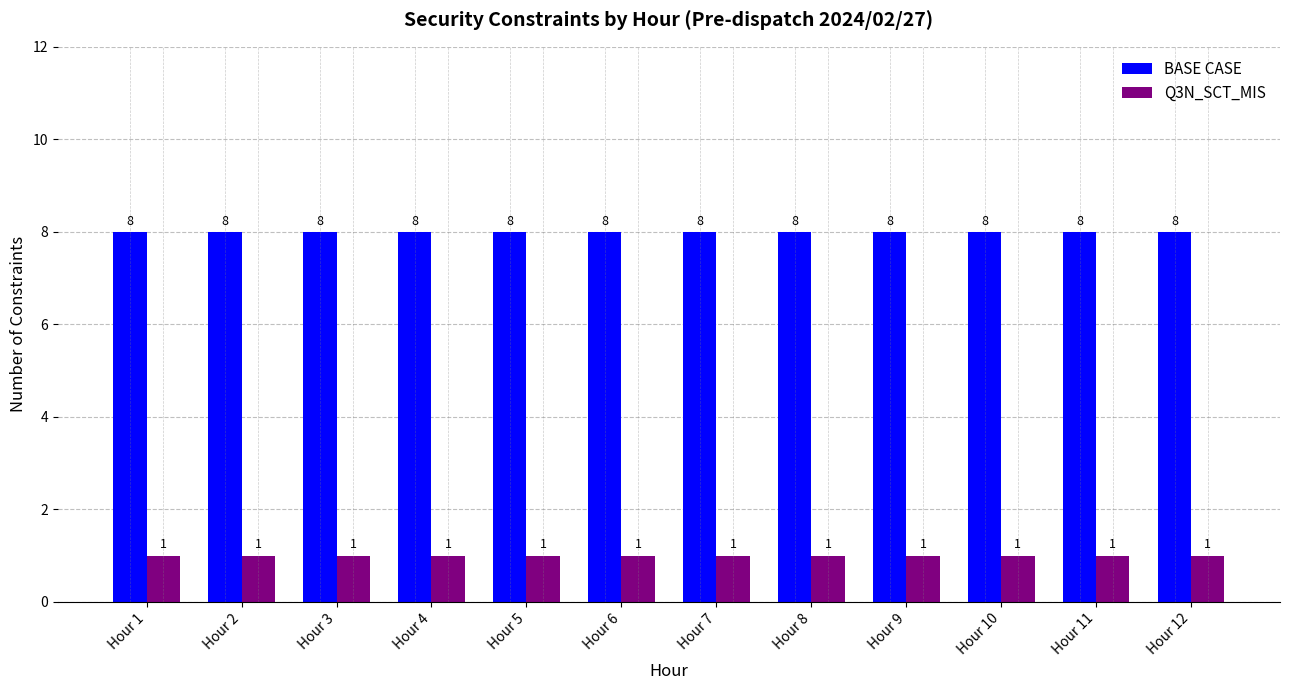

What is the difference between the highest and lowest values at Hour 11?

7